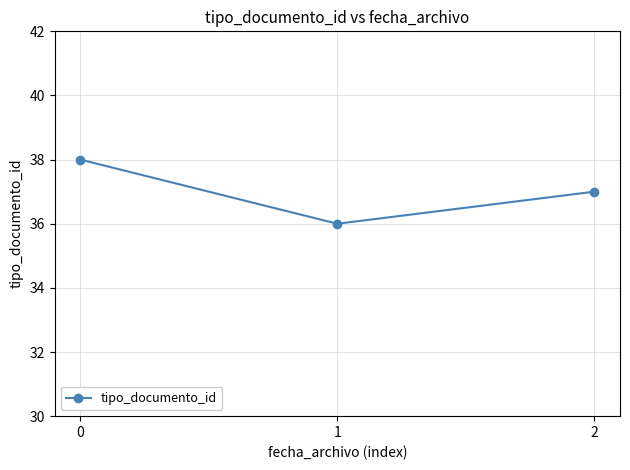

Reading left to right, what are all the values shown in this chart?

0=38	1=36	2=37